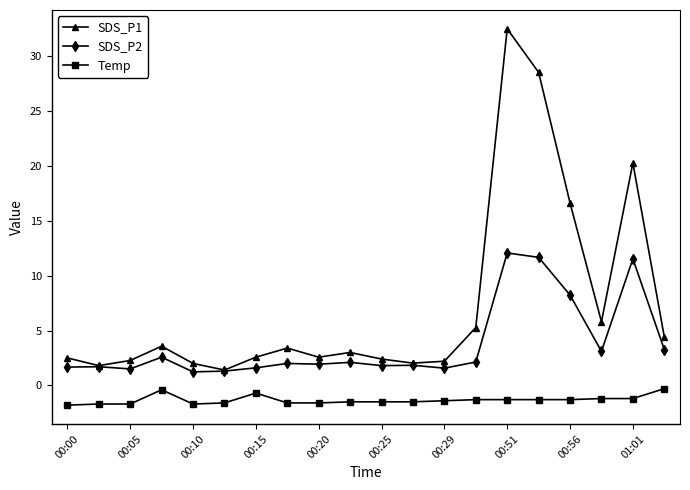

Which series has the widest spread of values?

SDS_P1